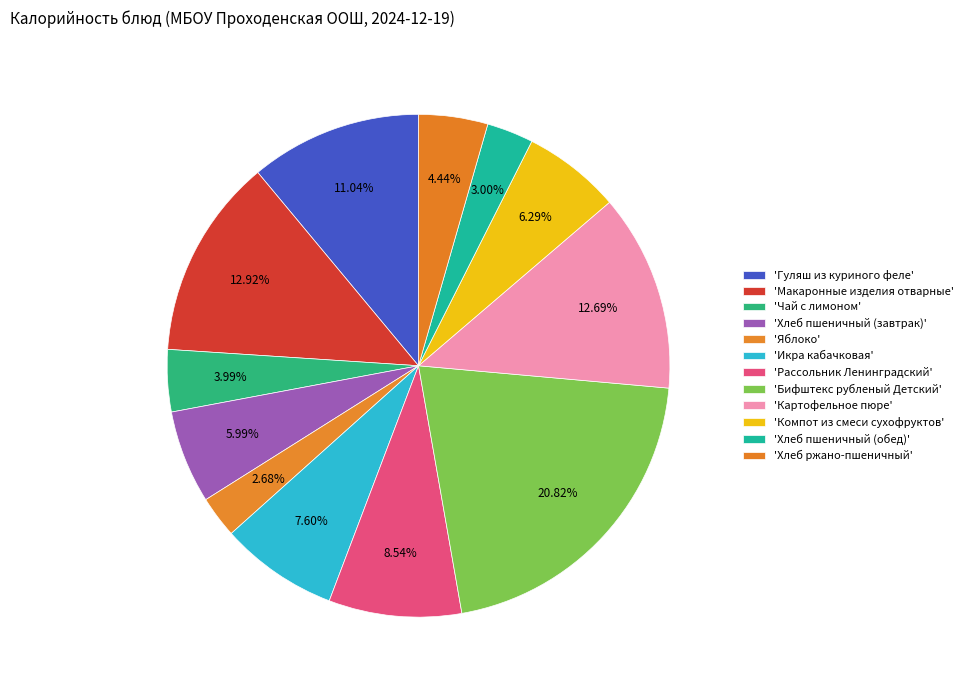

What is the largest slice in the pie chart?

Бифштекс рубленый Детский